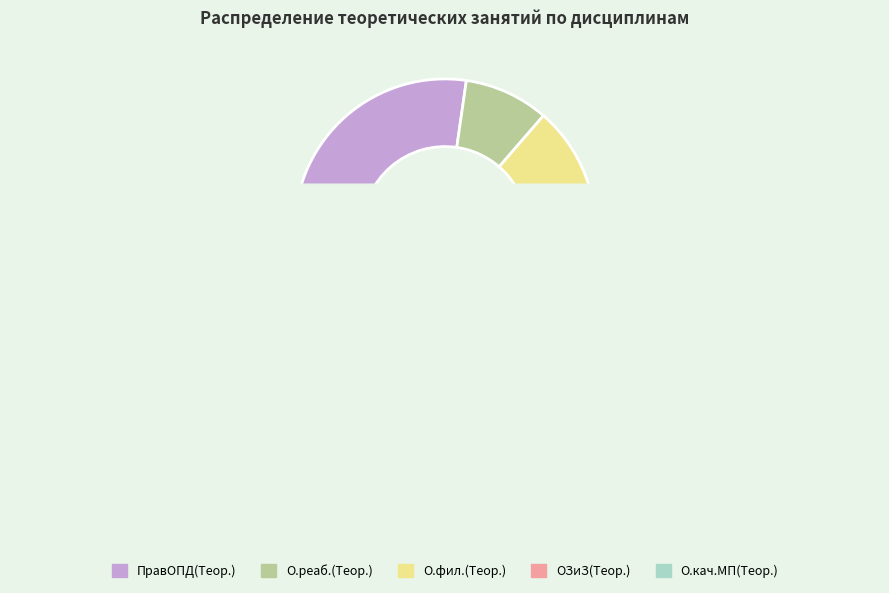

To the nearest percent, what portion does ПравОПД(Теор.) represent?

27%